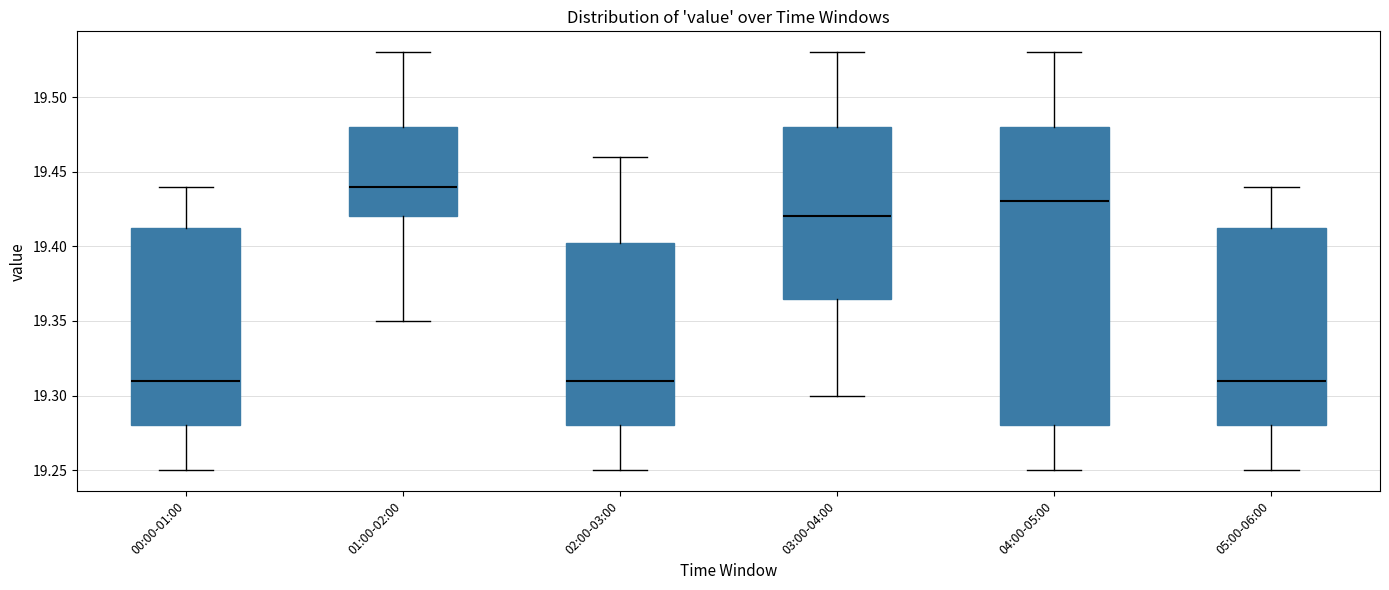

Which box is the tallest, from its lower edge to its upper edge?

04:00-05:00